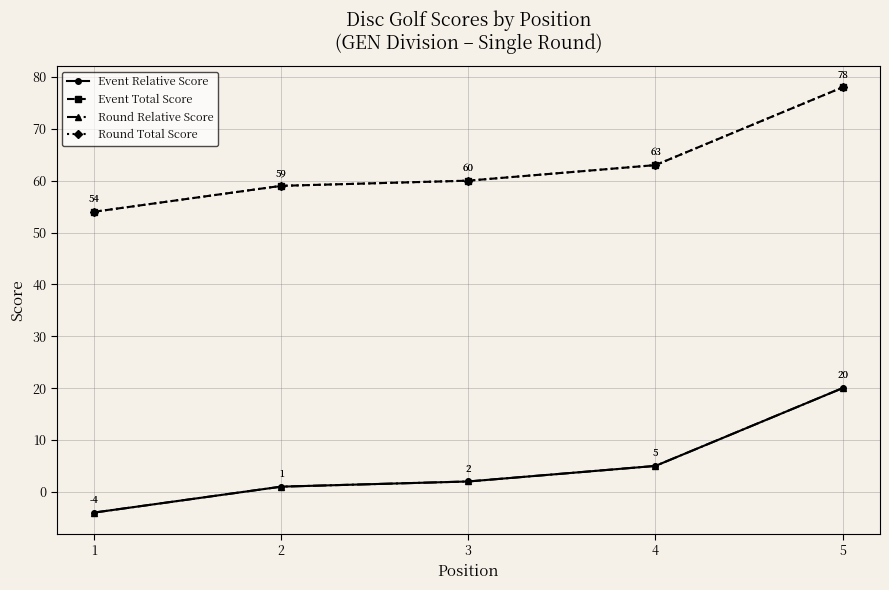

True or false: Event Relative Score and Round Total Score cross at least once.

False